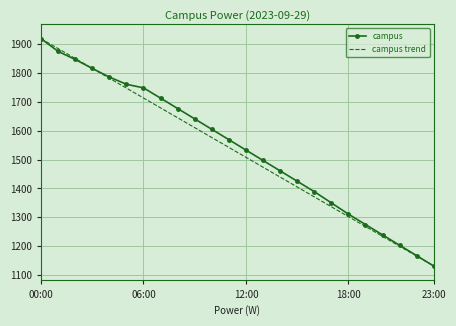

What is the lowest value of the campus series?

1131.0